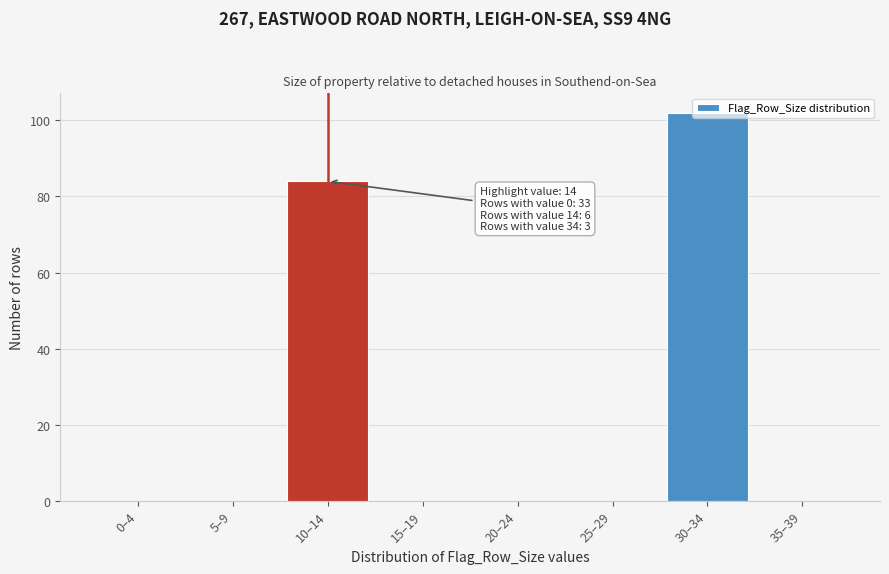

The chart shows a value of 0 at 15–19. True or false?

True